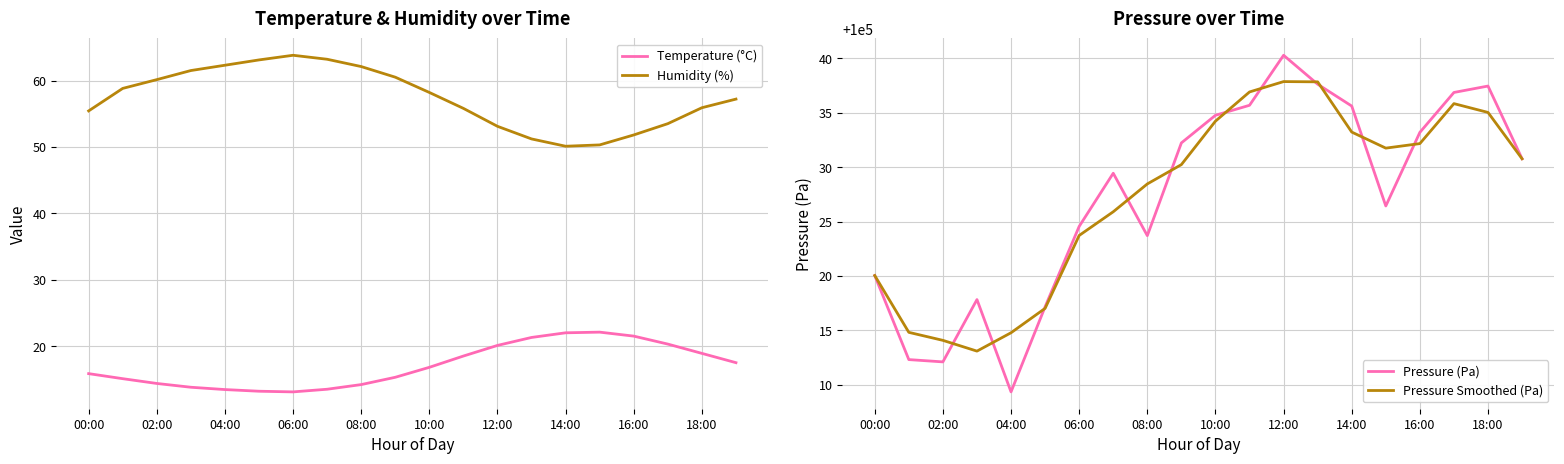

Is this an area chart (filled region under the line)?

No